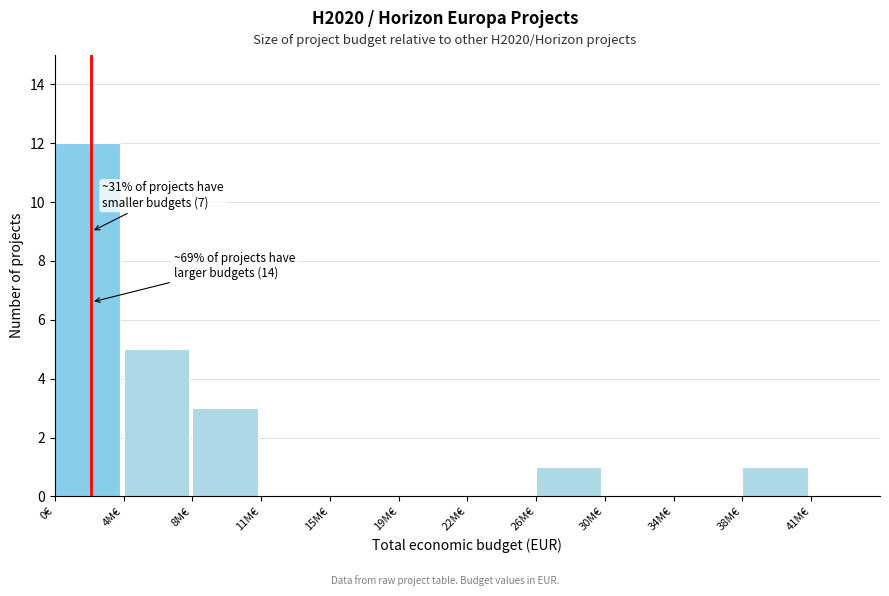

Reading left to right, what are all the values shown in this chart?

0€=12	4M€=5	8M€=3	11M€=0	15M€=0	19M€=0	22M€=0	26M€=1	30M€=0	34M€=0	38M€=1	41M€=0